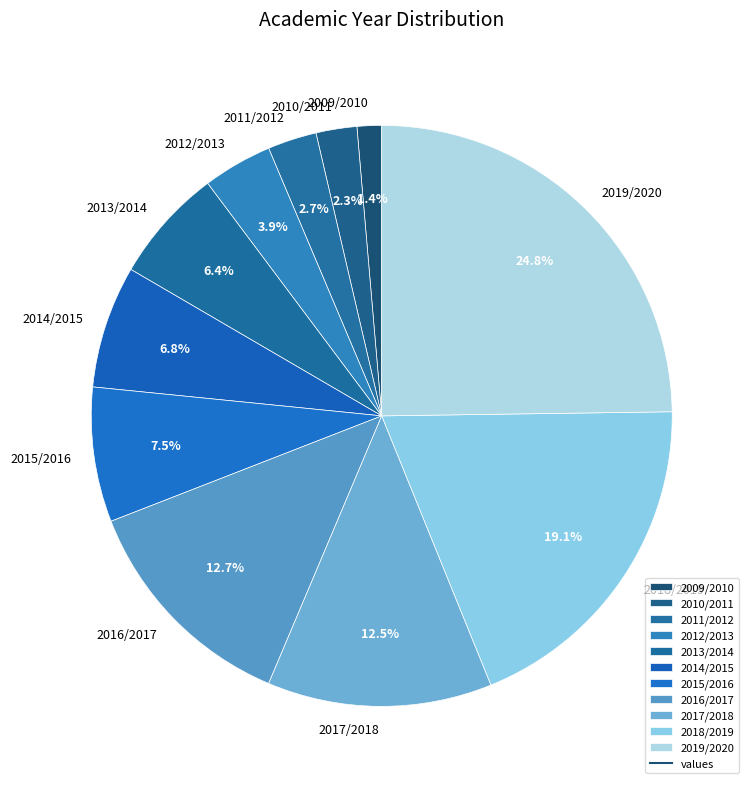

What percentage is the 2019/2020 slice, to the nearest percent?

25%